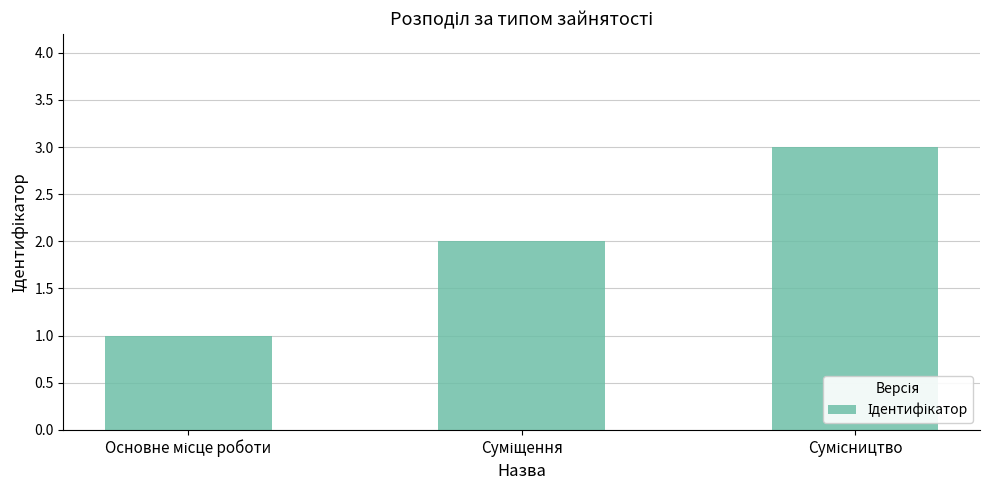

What is the greatest value displayed?

3